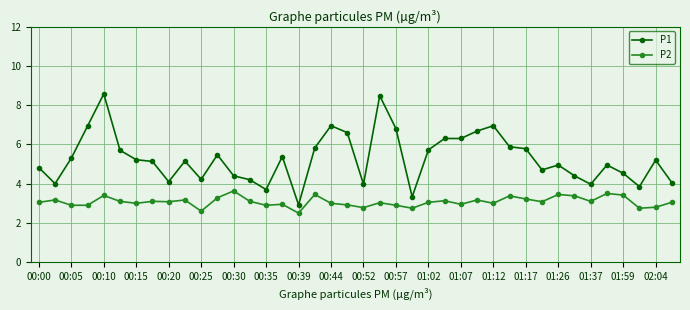

What are all the series names shown in the legend?

P1, P2